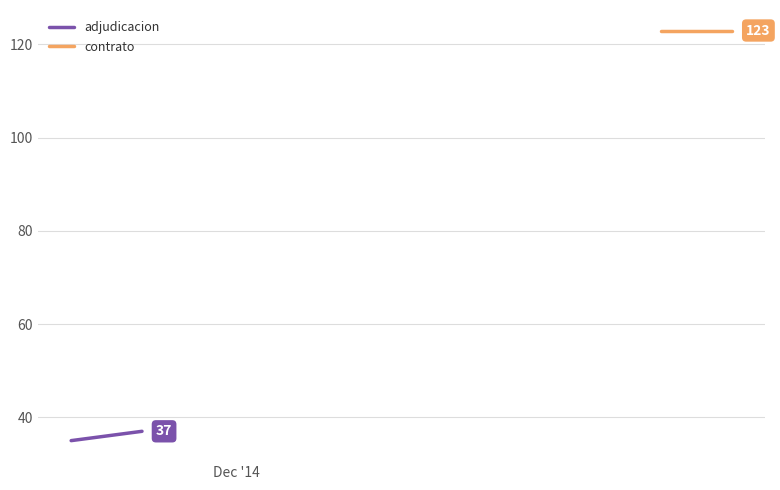

Is it true that contrato equals 77 at Dec '14?

False